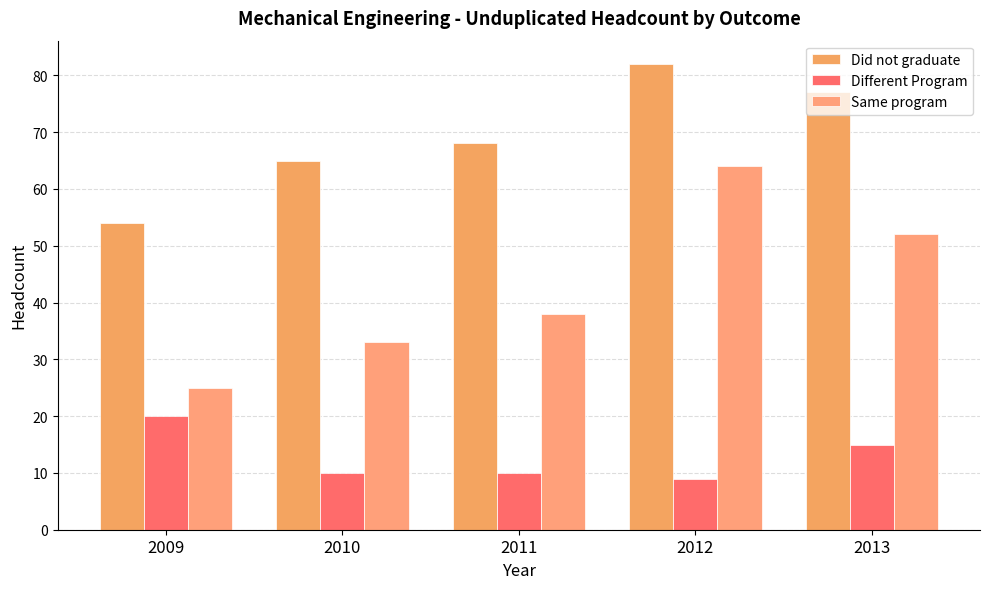

How many values in the Same program series are below 38?

2